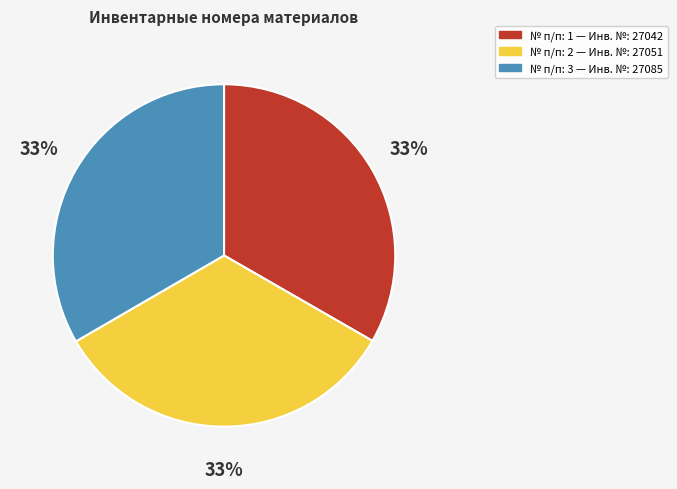

To the nearest percent, what is the average slice percentage?

33%